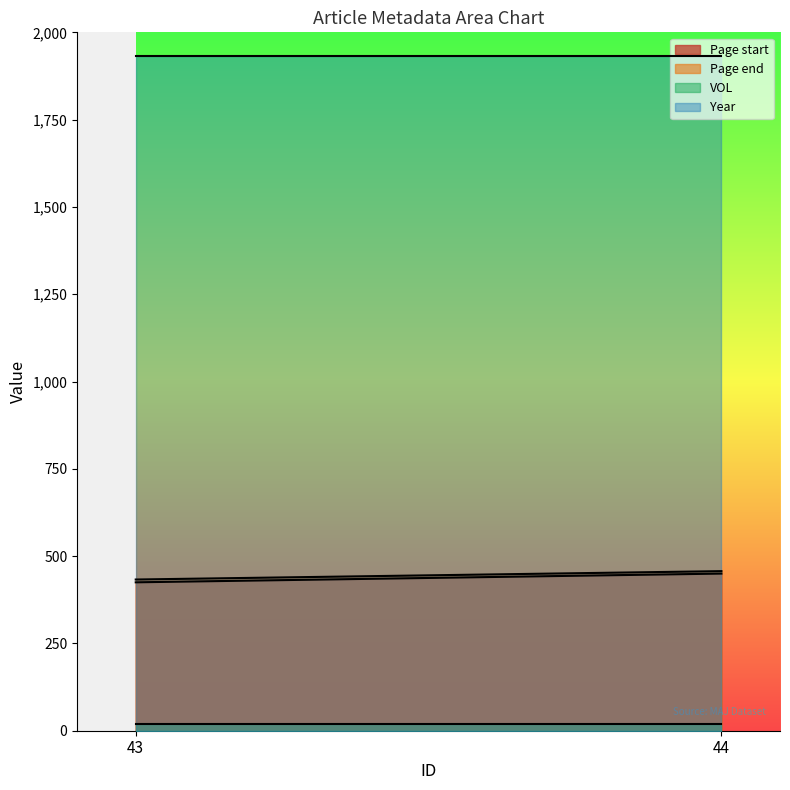

What is the smallest value displayed?

18